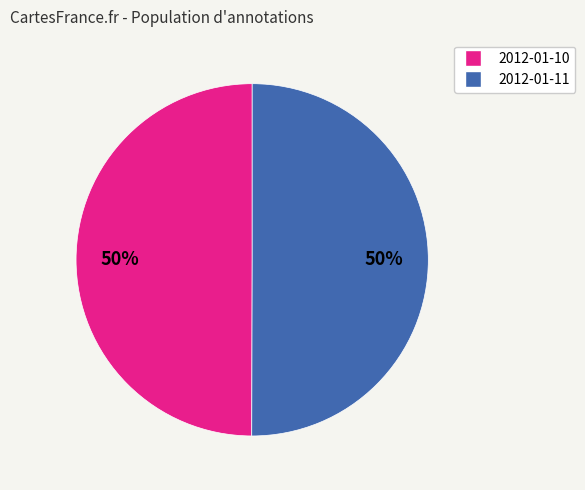

Combined, do 2012-01-11 and 2012-01-10 account for over 50%?

Yes